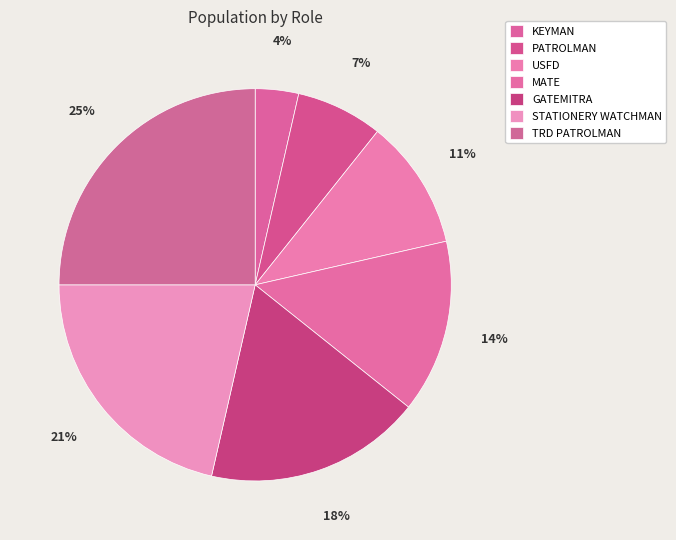

Is MATE the majority of the pie?

No